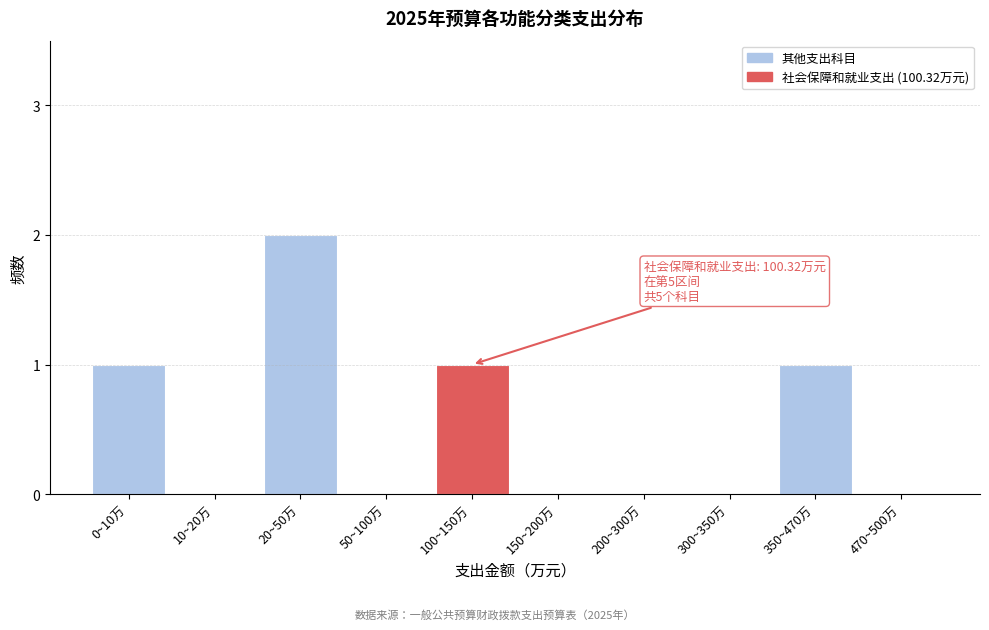

Reading left to right, list all the values displayed in this chart.

0~10万=1	10~20万=0	20~50万=2	50~100万=0	100~150万=1	150~200万=0	200~300万=0	300~350万=0	350~470万=1	470~500万=0